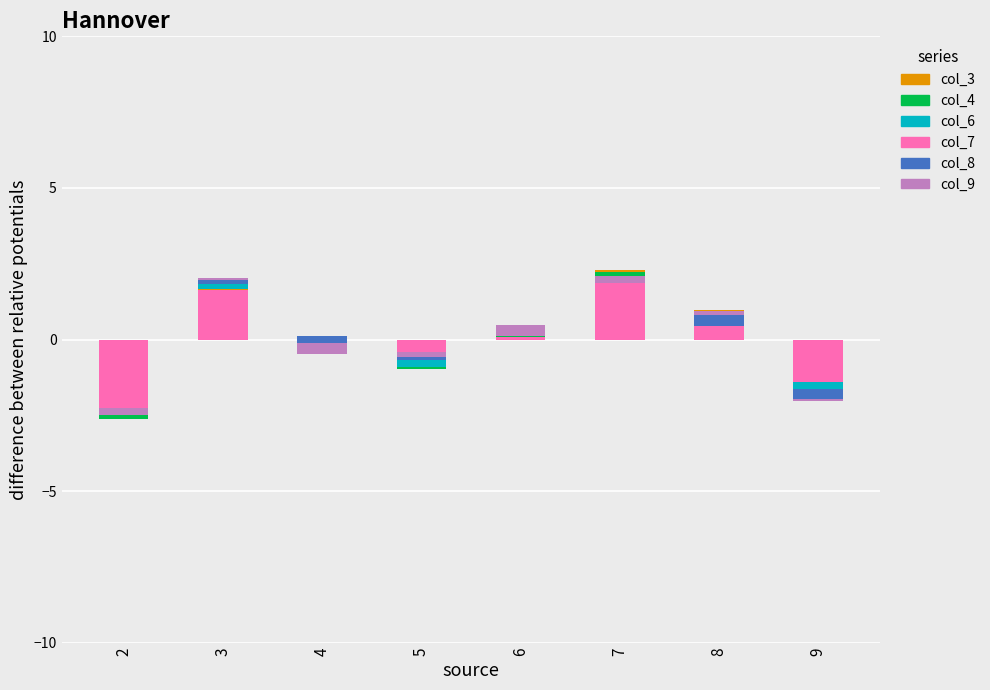

What is the maximum value for col_8?

0.3